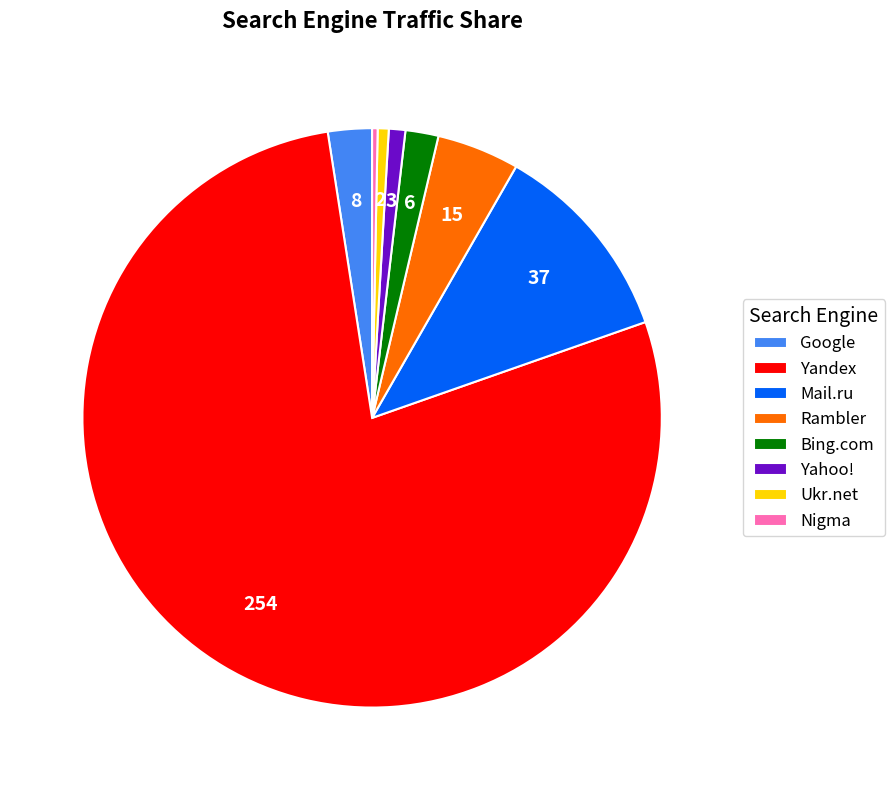

Which slice is the largest?

Yandex